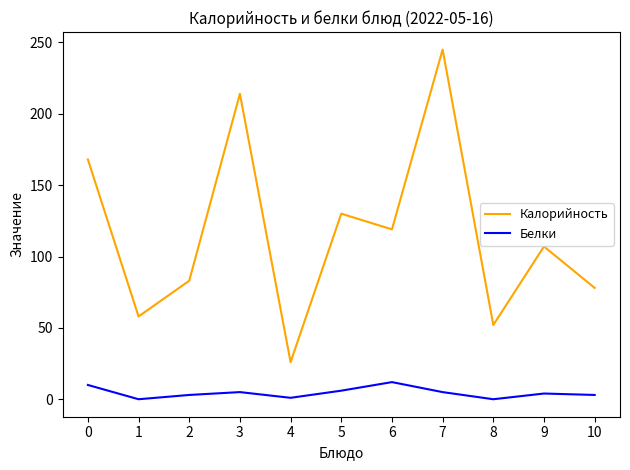

What is the sum of all Калорийность values?

1280